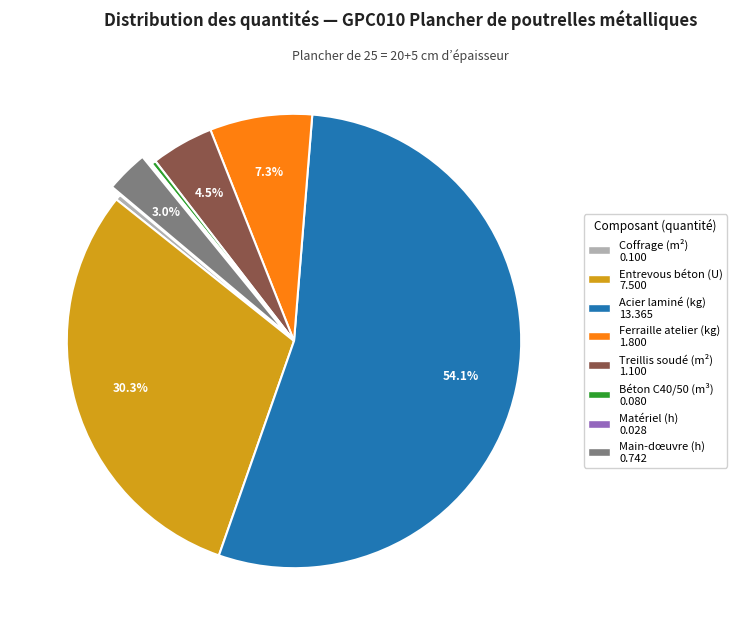

Does any single category account for the majority?

Yes